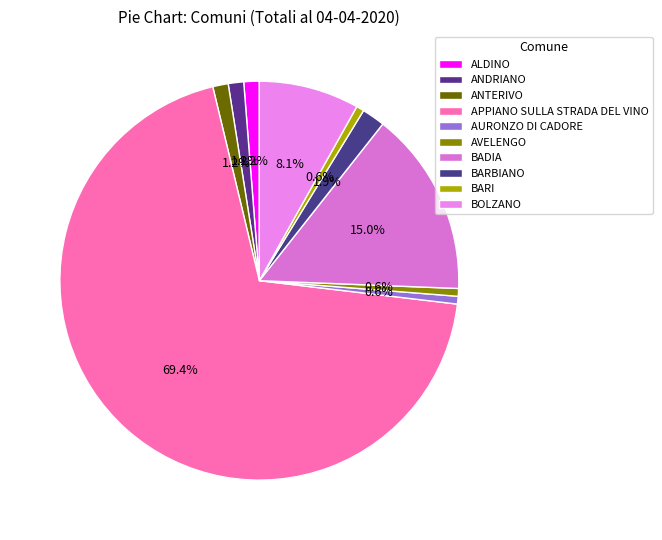

What percentage is the ANTERIVO slice, to the nearest percent?

1%